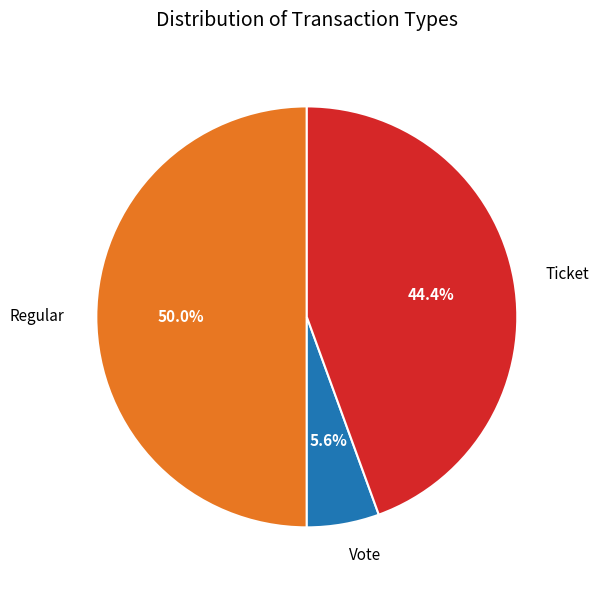

Which slice is the smallest?

Vote